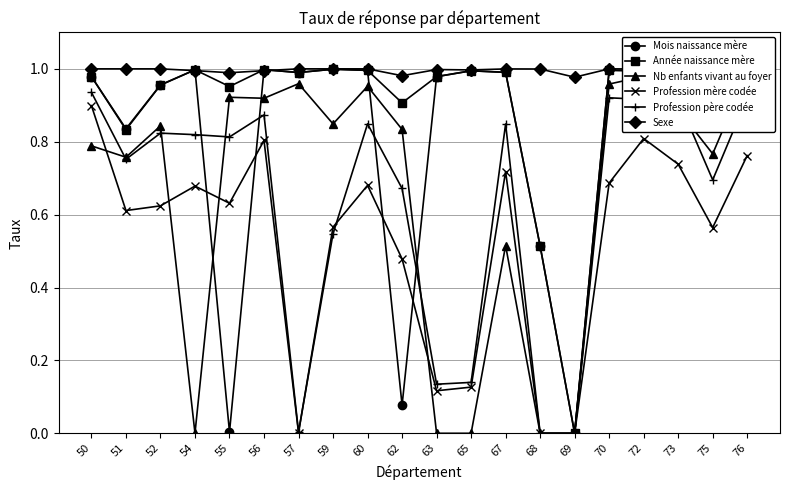

Rank the series by their maximum value, from highest to lowest.

Sexe, Mois naissance mère, Année naissance mère, Nb enfants vivant au foyer, Profession père codée, Profession mère codée